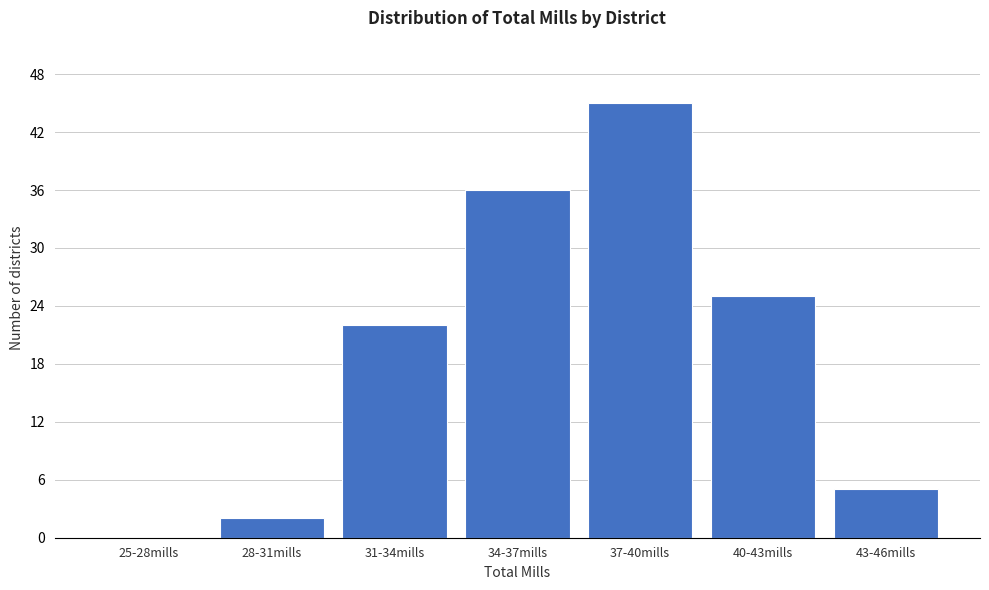

Reading left to right, extract all data points from this chart.

25-28mills=0	28-31mills=2	31-34mills=22	34-37mills=36	37-40mills=45	40-43mills=25	43-46mills=5